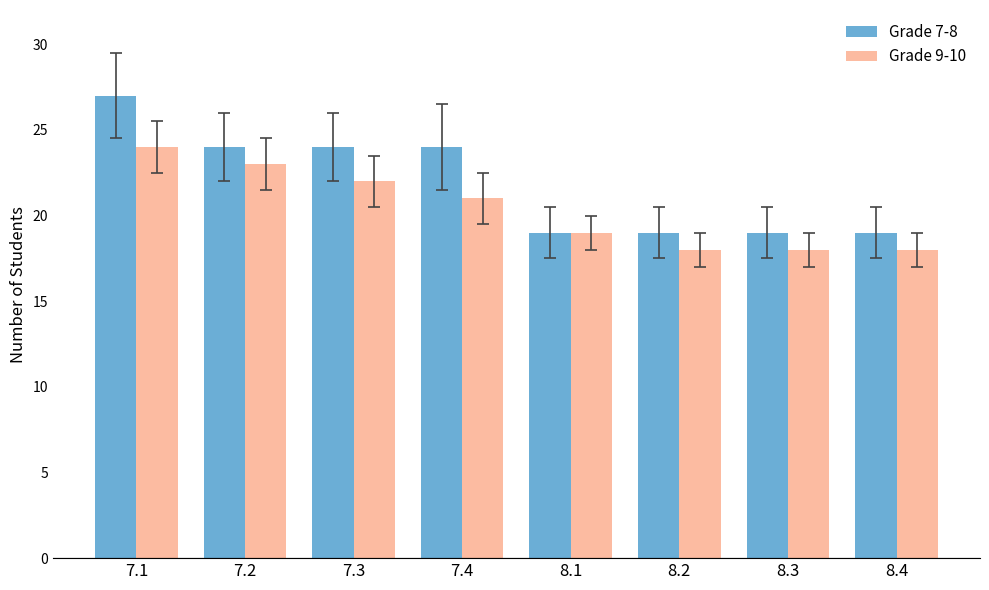

The value of Grade 7-8 at 7.1 is 27. True or false?

True